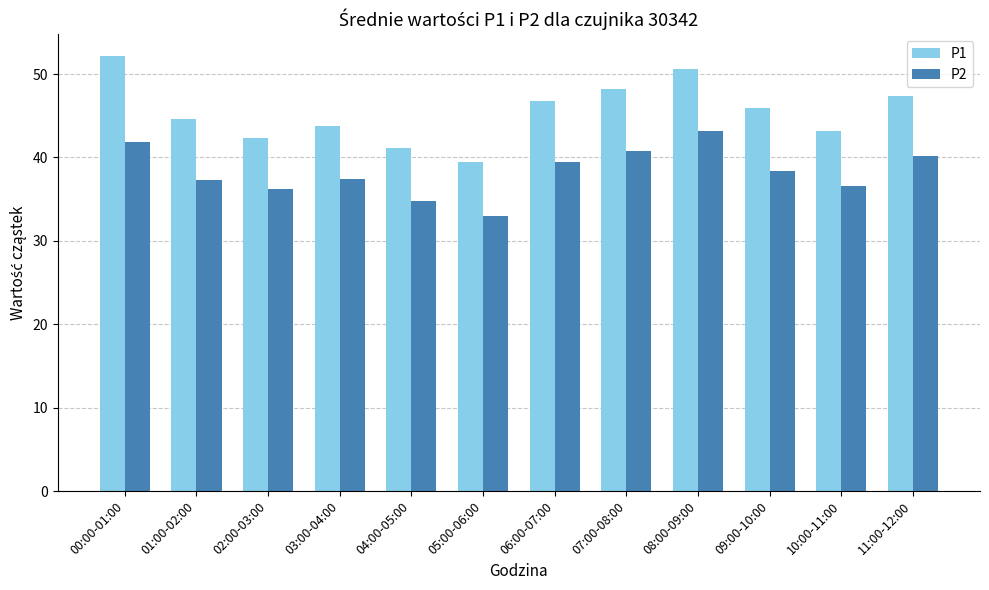

What is the value of the P2 bar at the 10th from the left?

38.4